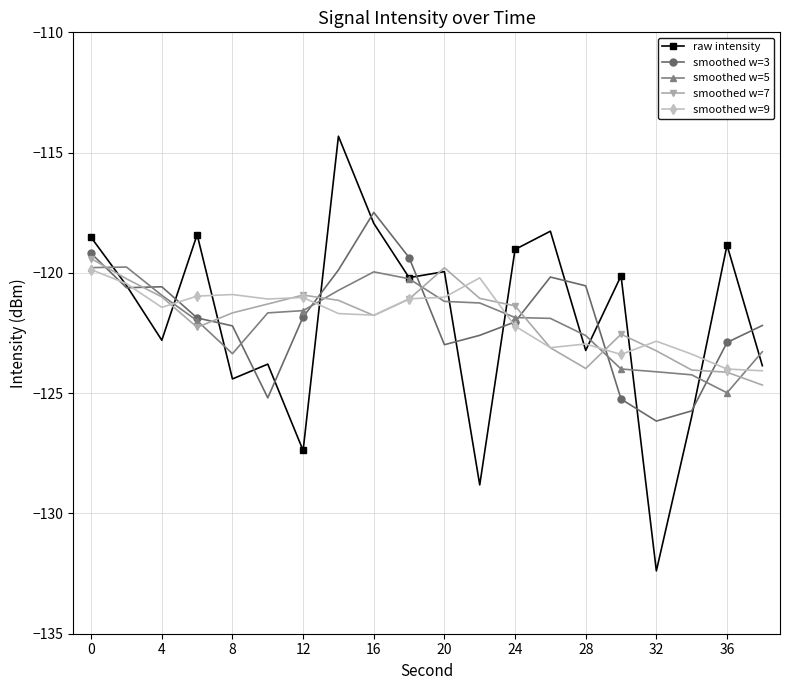

What is the value of the smoothed w=9 point at the 10th from the left?

-121.1